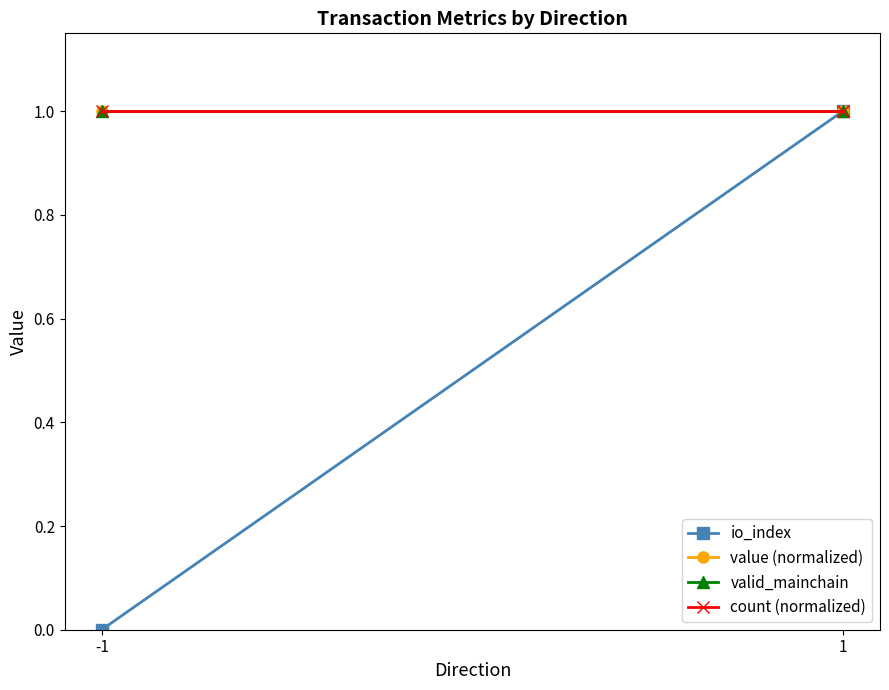

What is the total value across all series at -1?

3